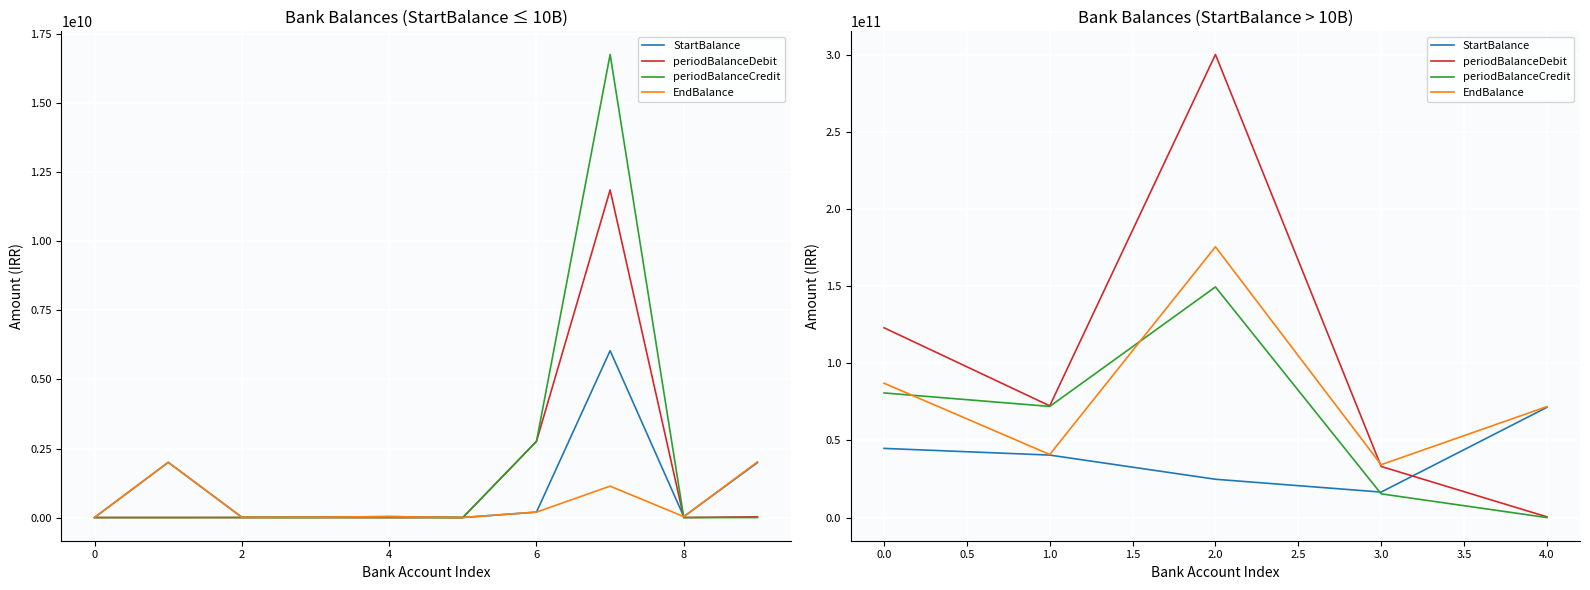

In EndBalance, how many points are higher than both neighbors (excluding endpoints)?

1